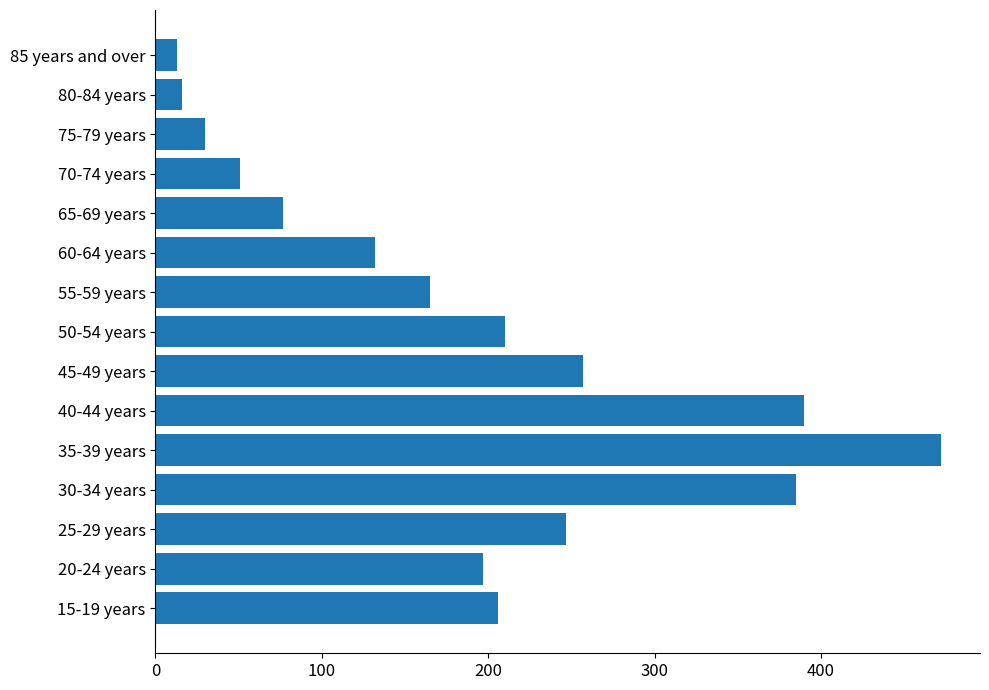

What is the average value?

190